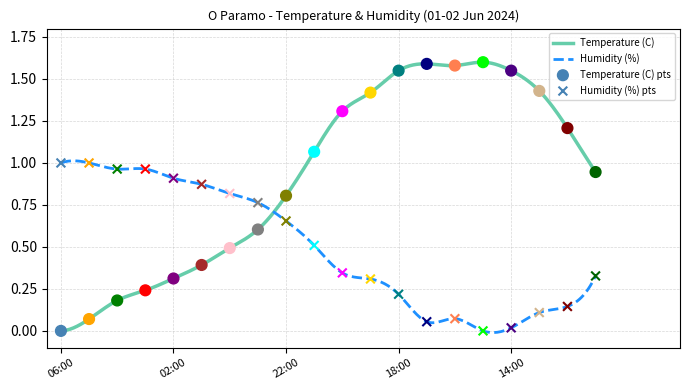

Which series contains the highest Y value?

Temperature (C)